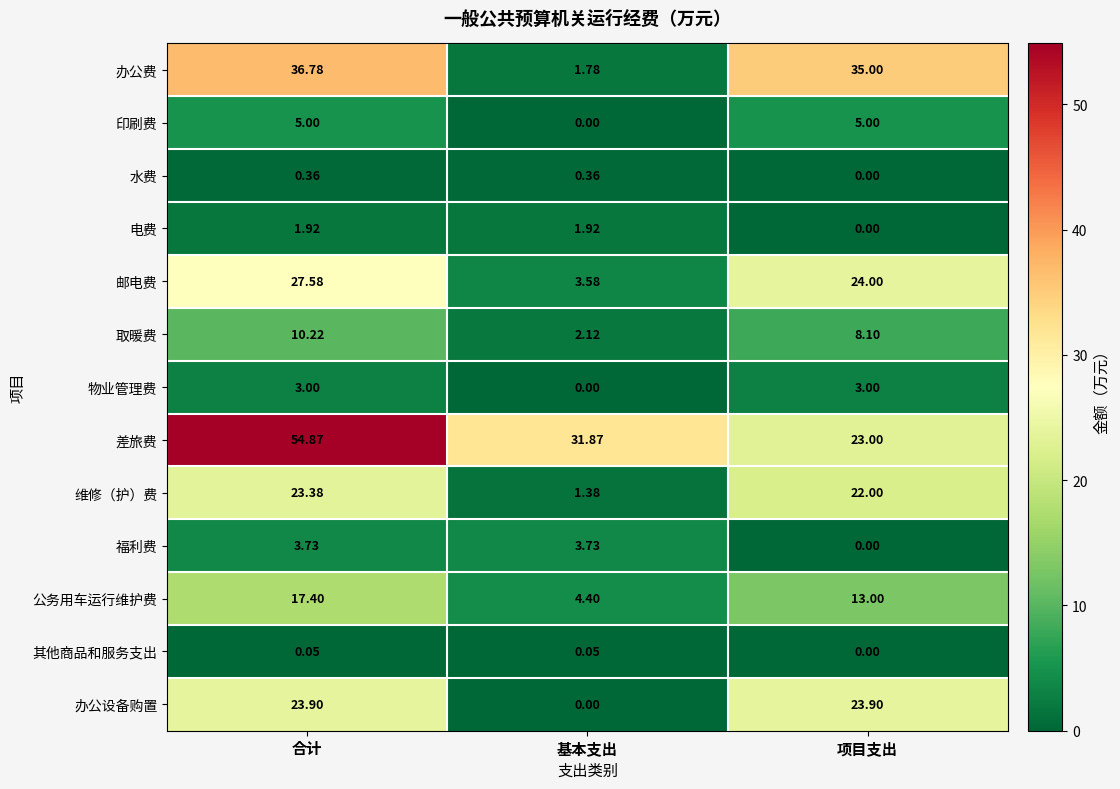

At which label is 电费 closest to 0?

项目支出